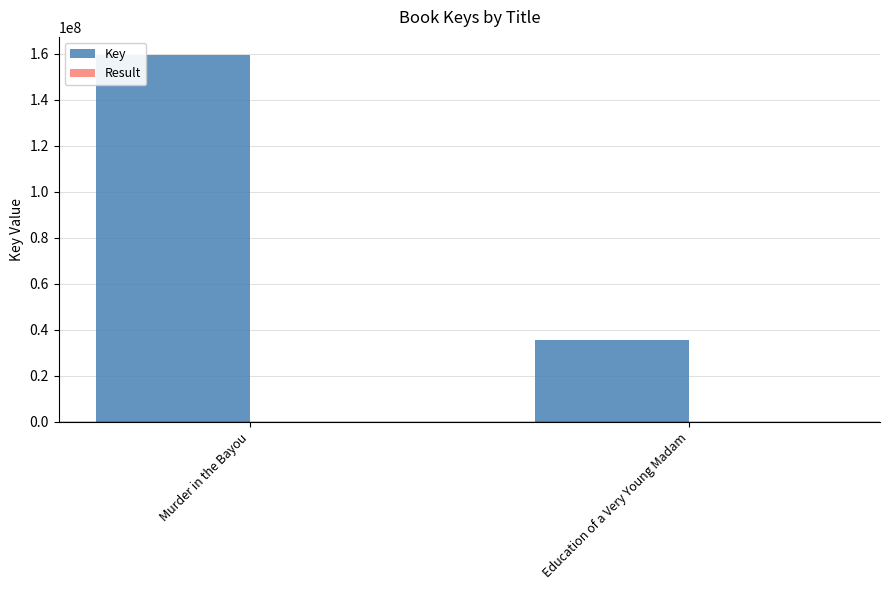

What is the sum of all Key values?

194947469